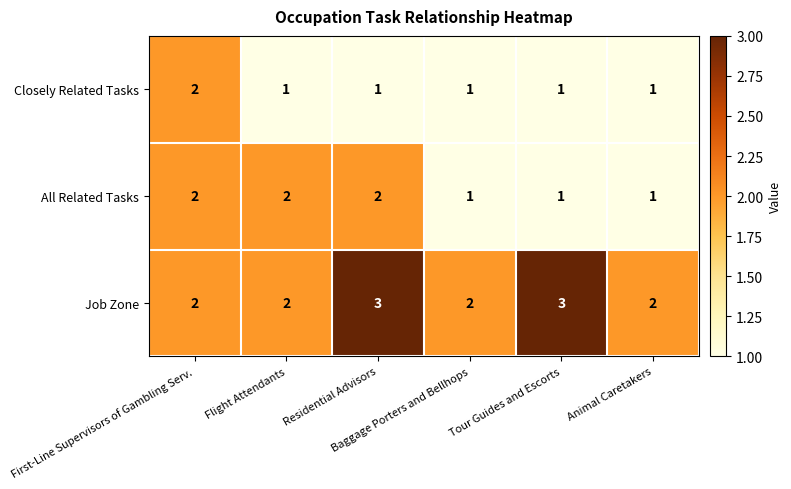

Rank the series by their average value, from highest to lowest.

Job Zone, All Related Tasks, Closely Related Tasks